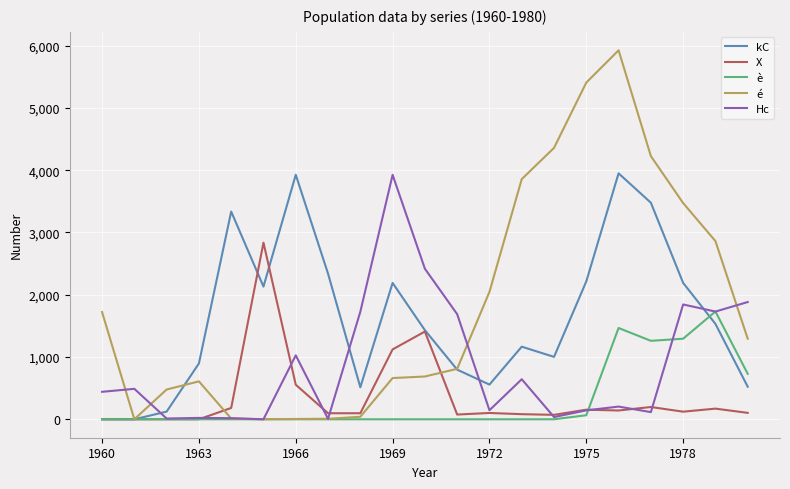

How many lines are shown in the chart?

5